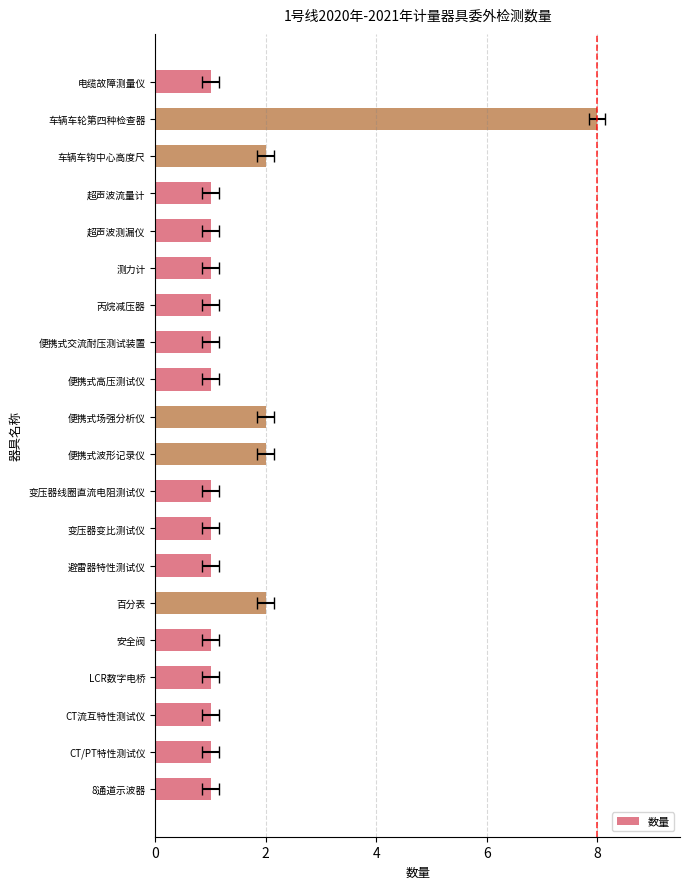

Reading right to left, extract all data points from this chart.

1	8	2	1	1	1	1	1	1	2	2	1	1	1	2	1	1	1	1	1